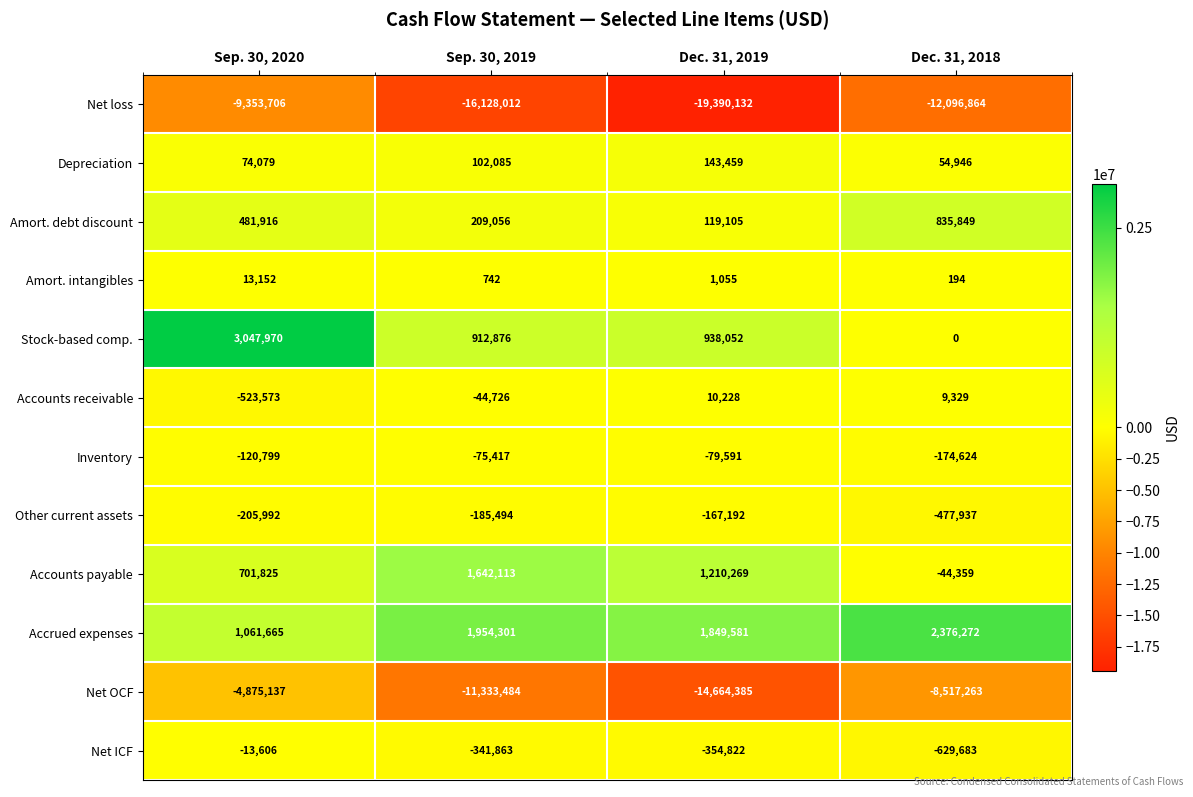

What is the smallest value displayed?

-19390132